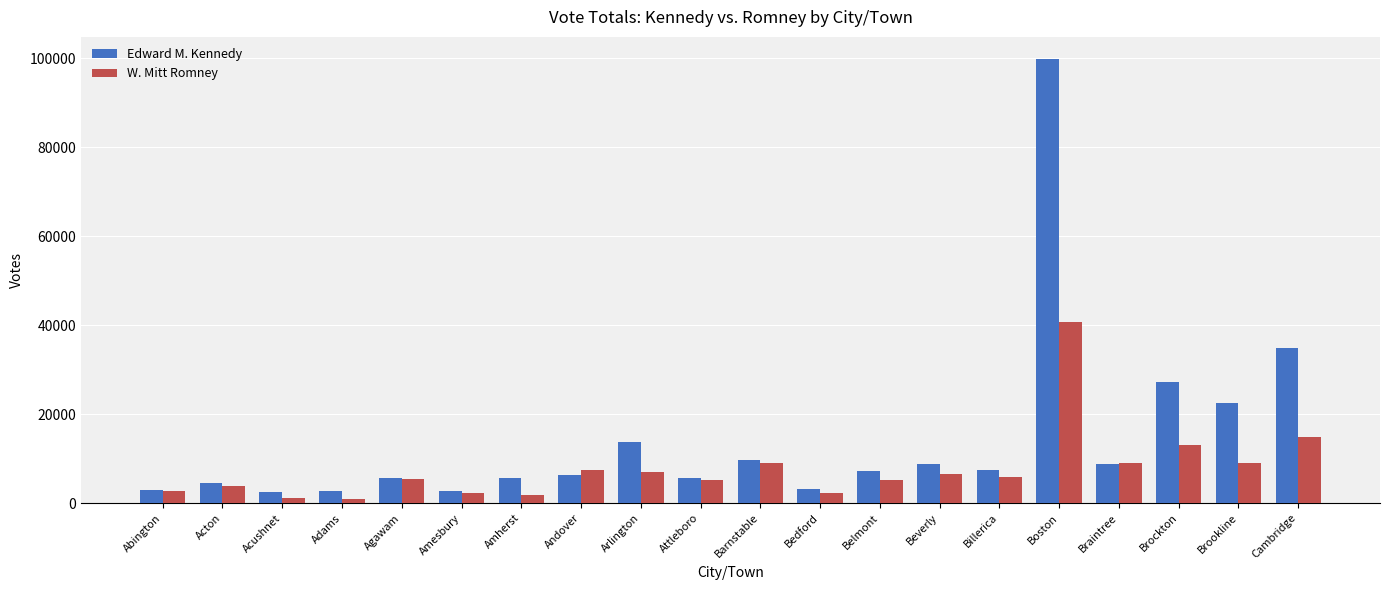

At which category does the chart reach its peak across all series?

Boston